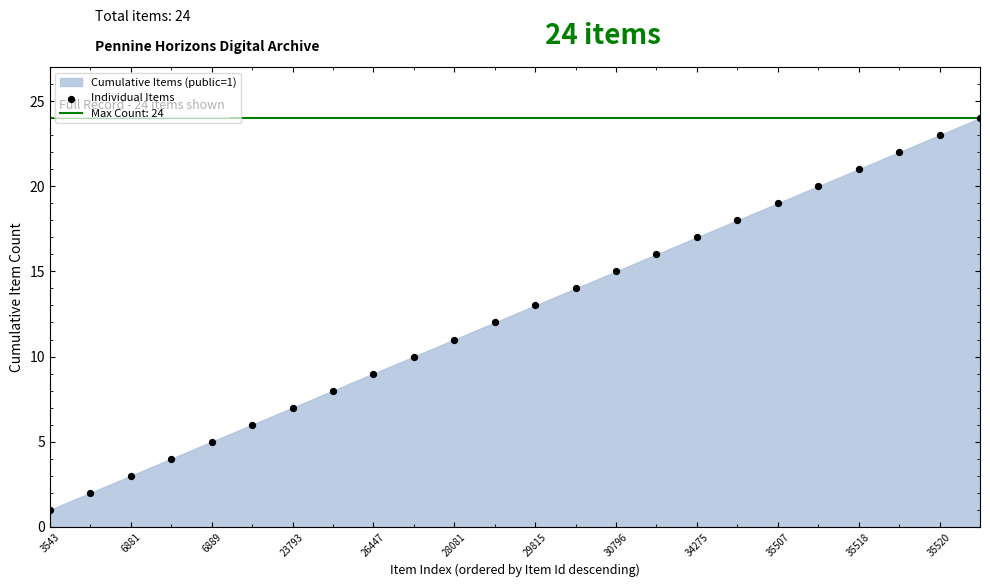

What is the range of Y values (max minus min)?

23